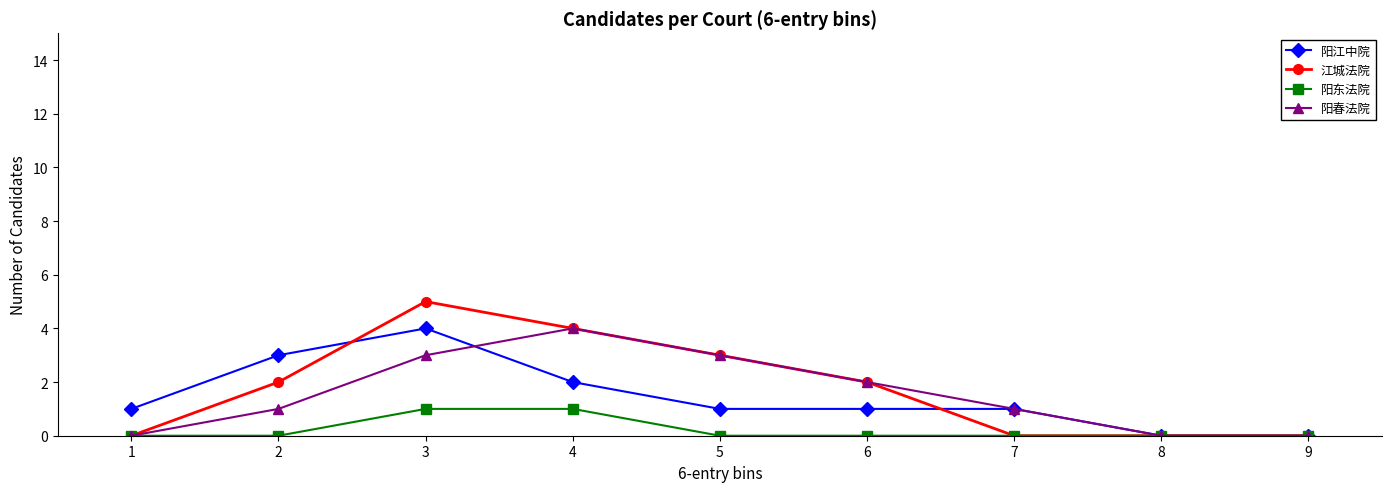

How many interior local peaks does the 阳春法院 series have?

1